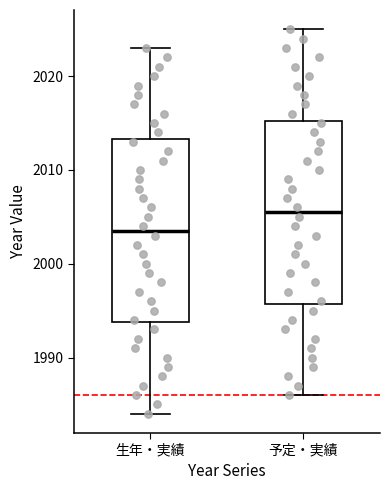

Where does the lower whisker of the box for 予定・実績 end on the y-axis? The values are not printed on the chart, so give them approximately, as read against the axis.

1986